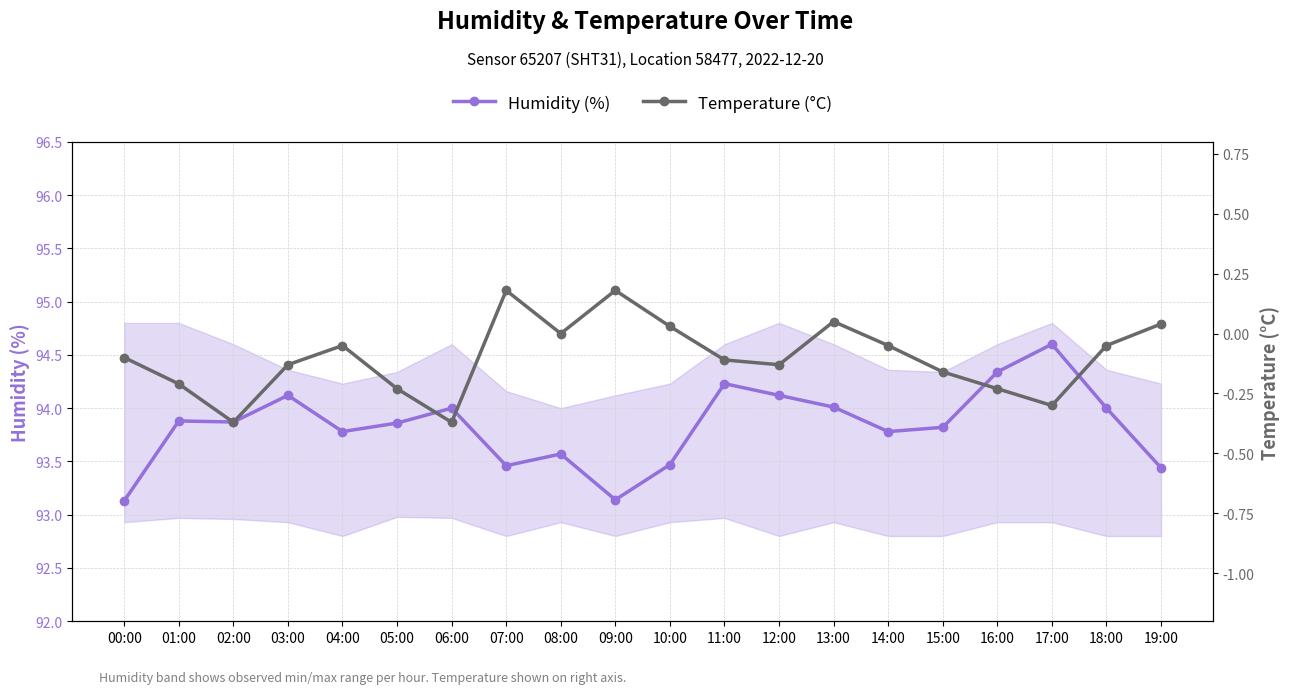

True or false: Temperature (°C) and Humidity (%) intersect in this chart.

False